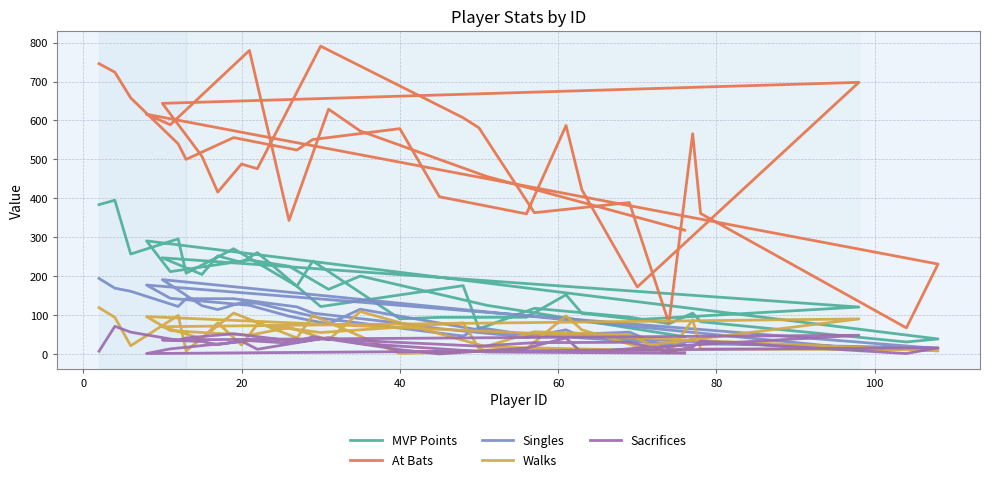

What is the label of the 34th point from the right?

60